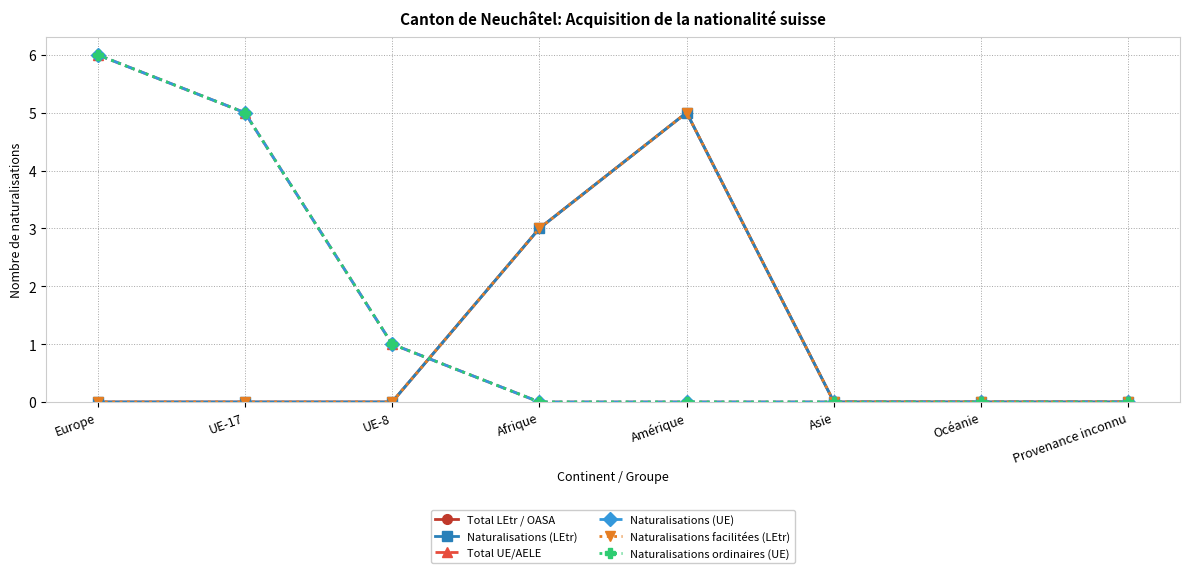

Is this an area chart (filled region under the line)?

No